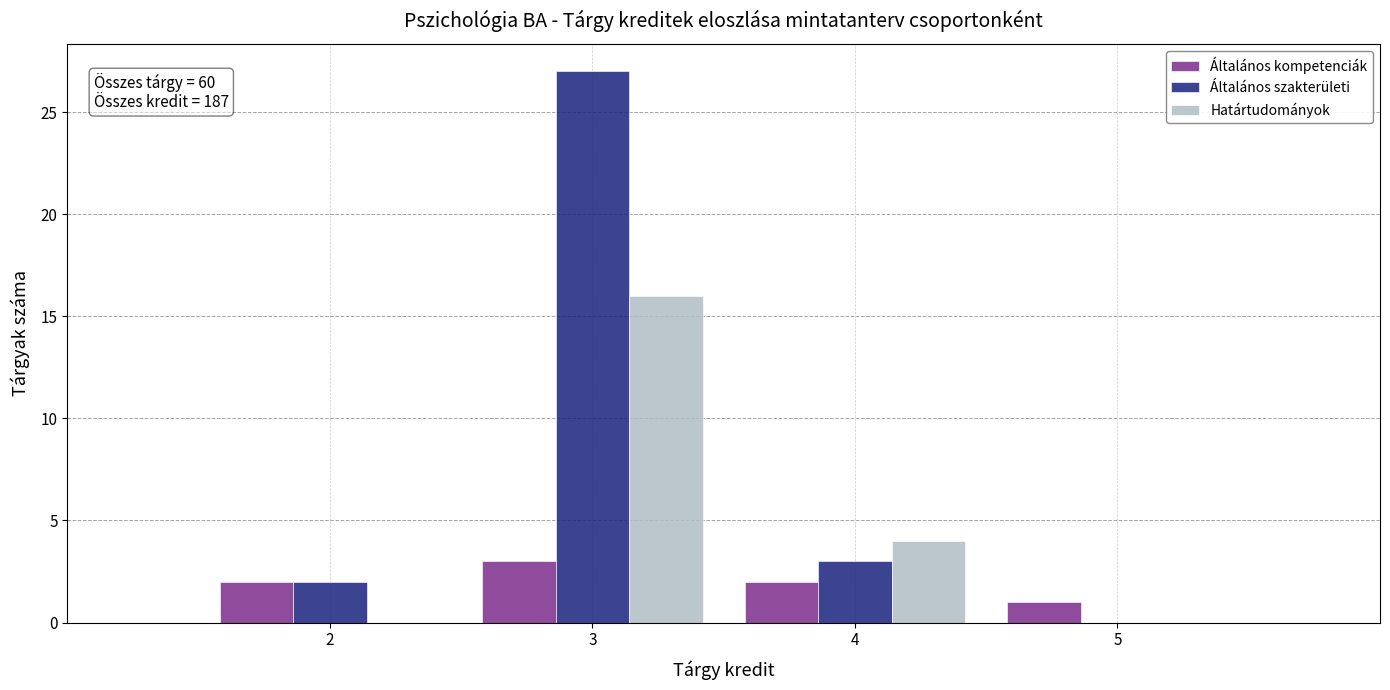

Reading left to right, what are all the values shown in this chart?

Általános kompetenciák: 2=2	3=3	4=2	5=1
Általános szakterületi: 2=2	3=27	4=3	5=0
Határtudományok: 2=0	3=16	4=4	5=0